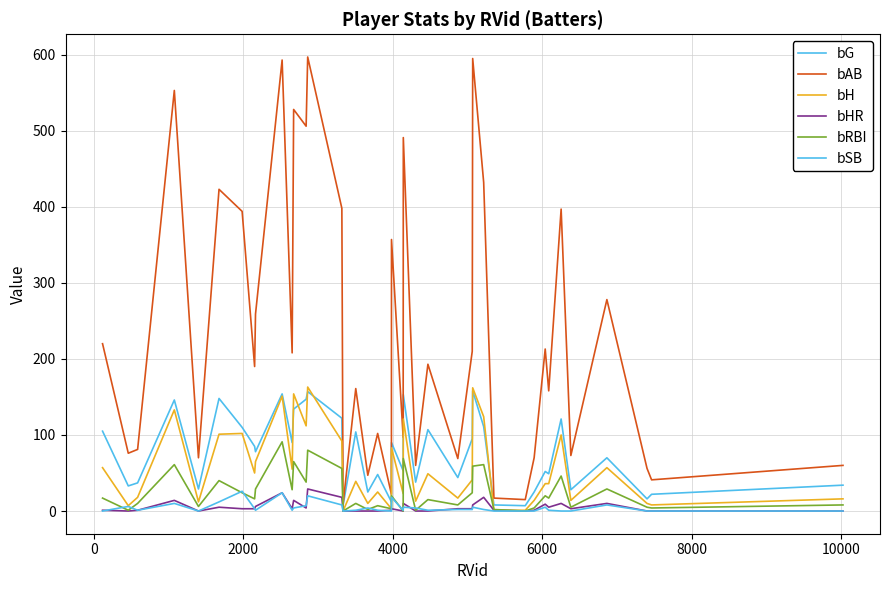

How many lines are shown in the chart?

6